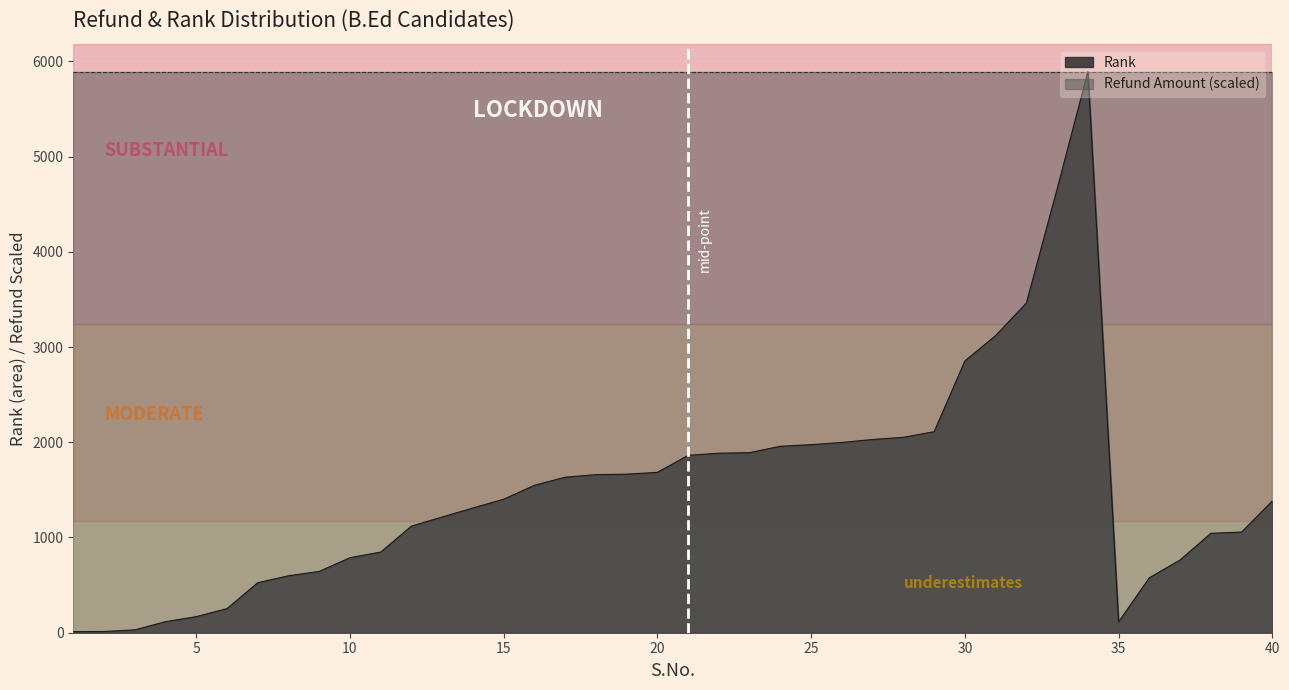

List the series in order of their overall mean, lowest first.

Rank, Refund Amount (scaled)